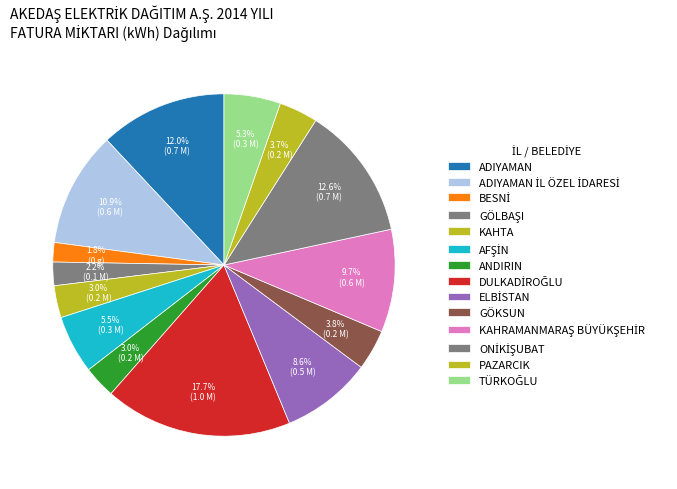

Is there a majority slice in this chart?

No